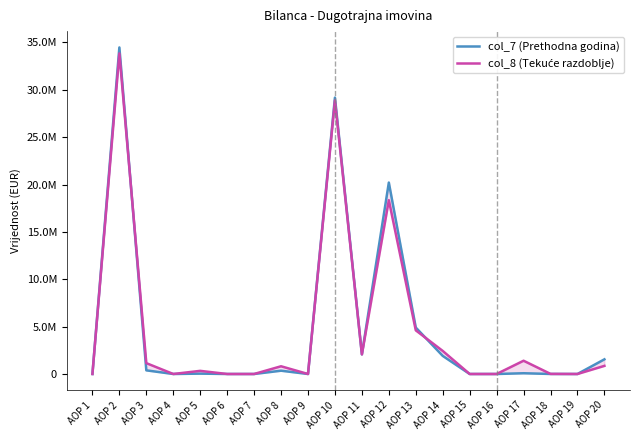

Which series changed the most between AOP 7 and AOP 11?

col_7 (Prethodna godina)